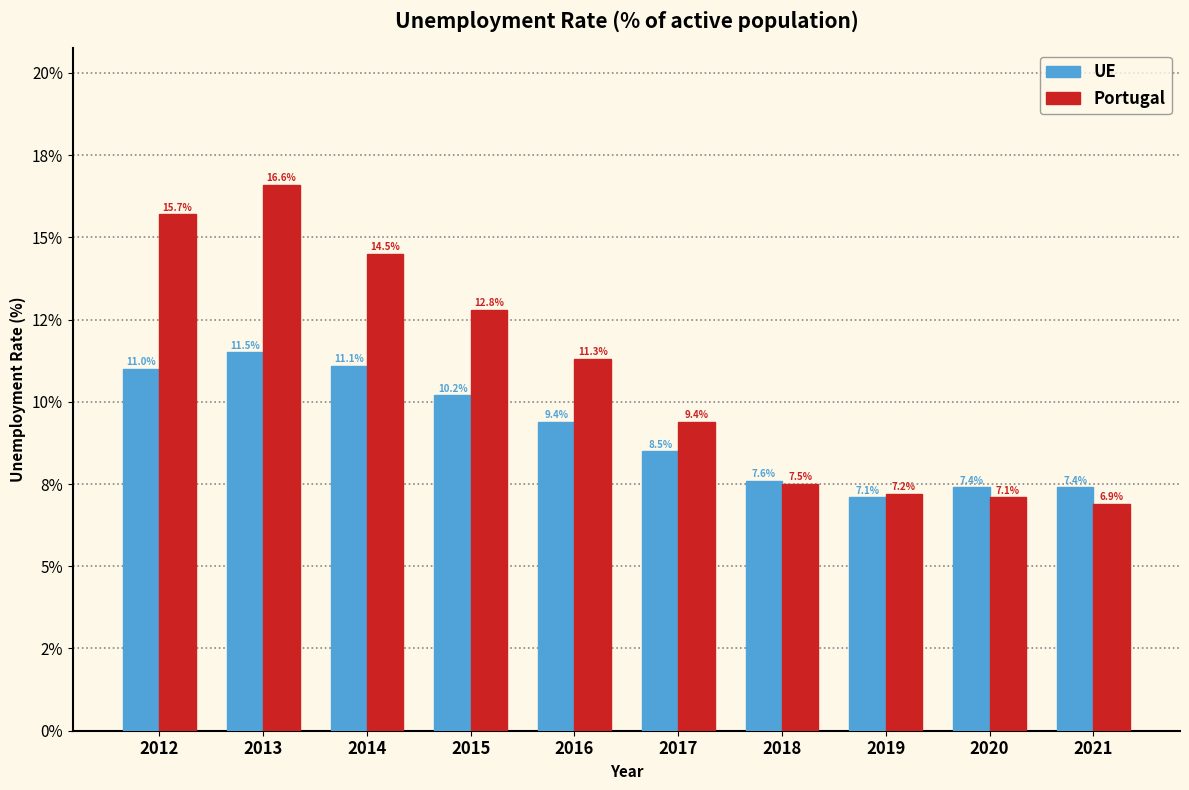

What are all the series names shown in the legend?

UE, Portugal